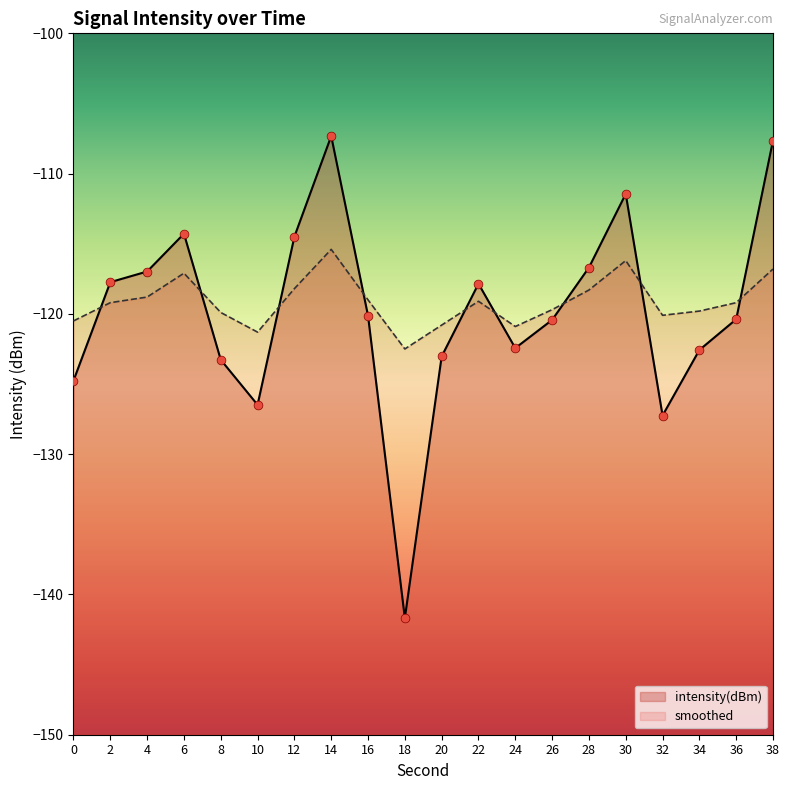

Which series has the largest total across all categories?

smoothed